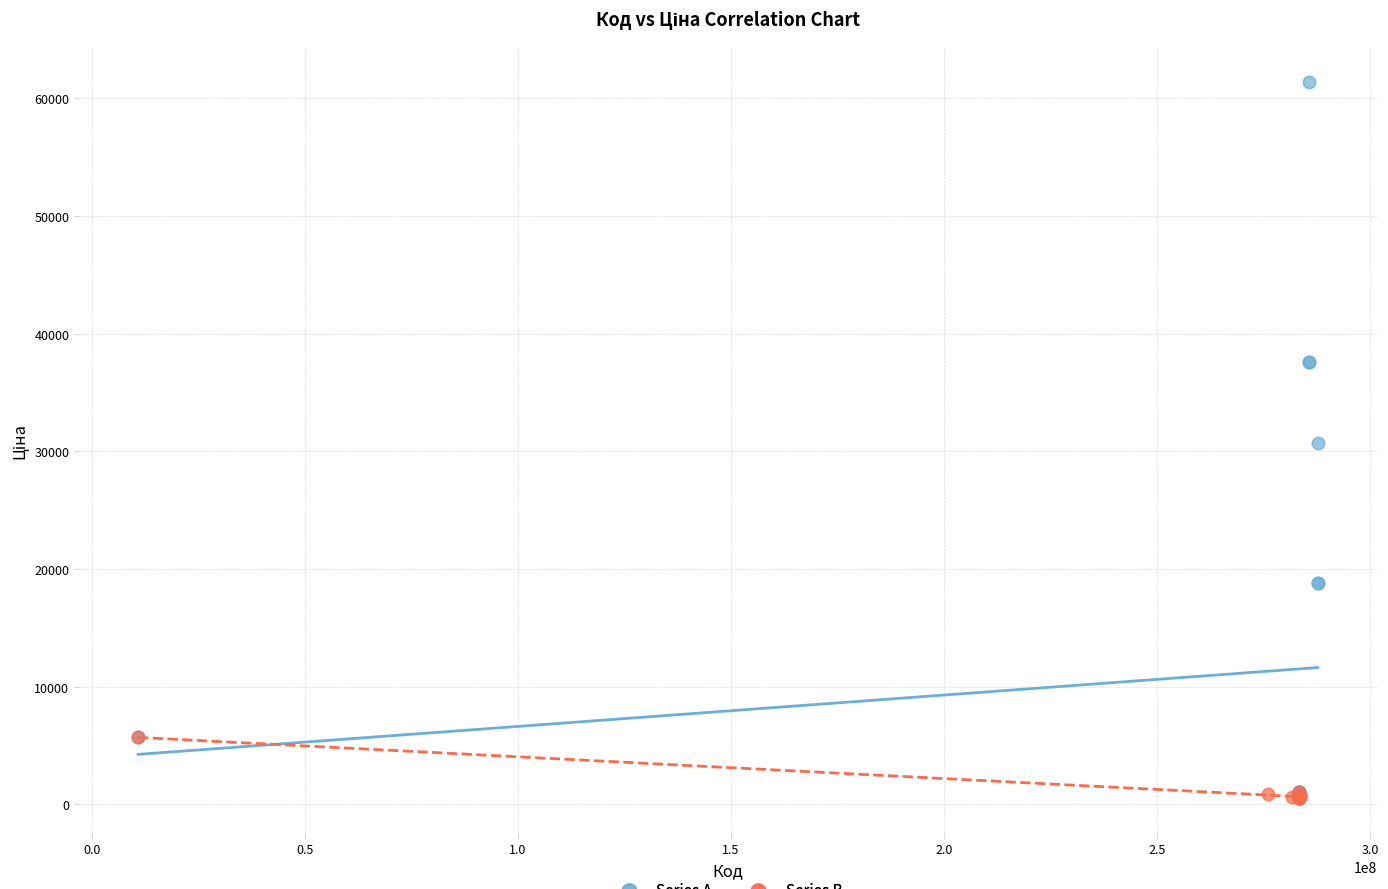

Which series contains the highest Y value?

Series A